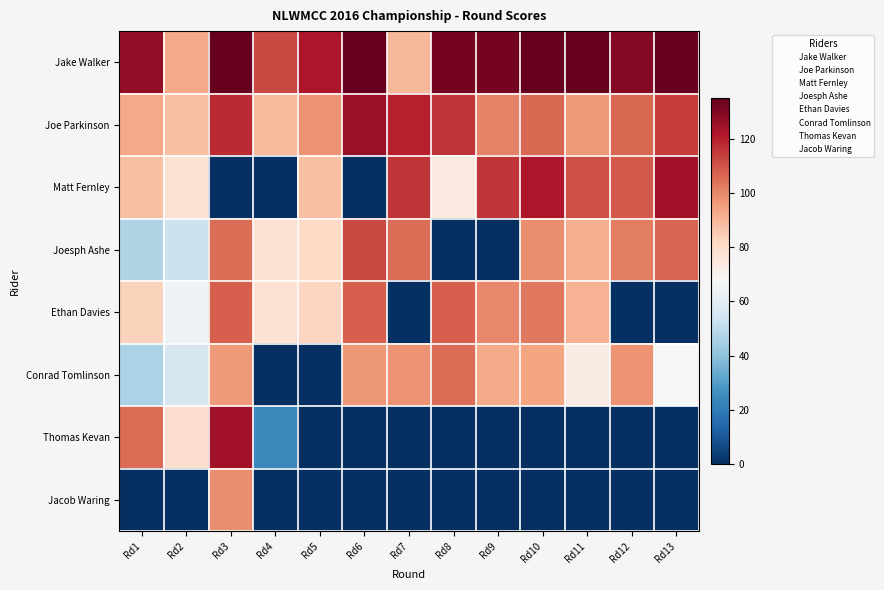

What is the spread (max minus min) of values at Rd3?

135